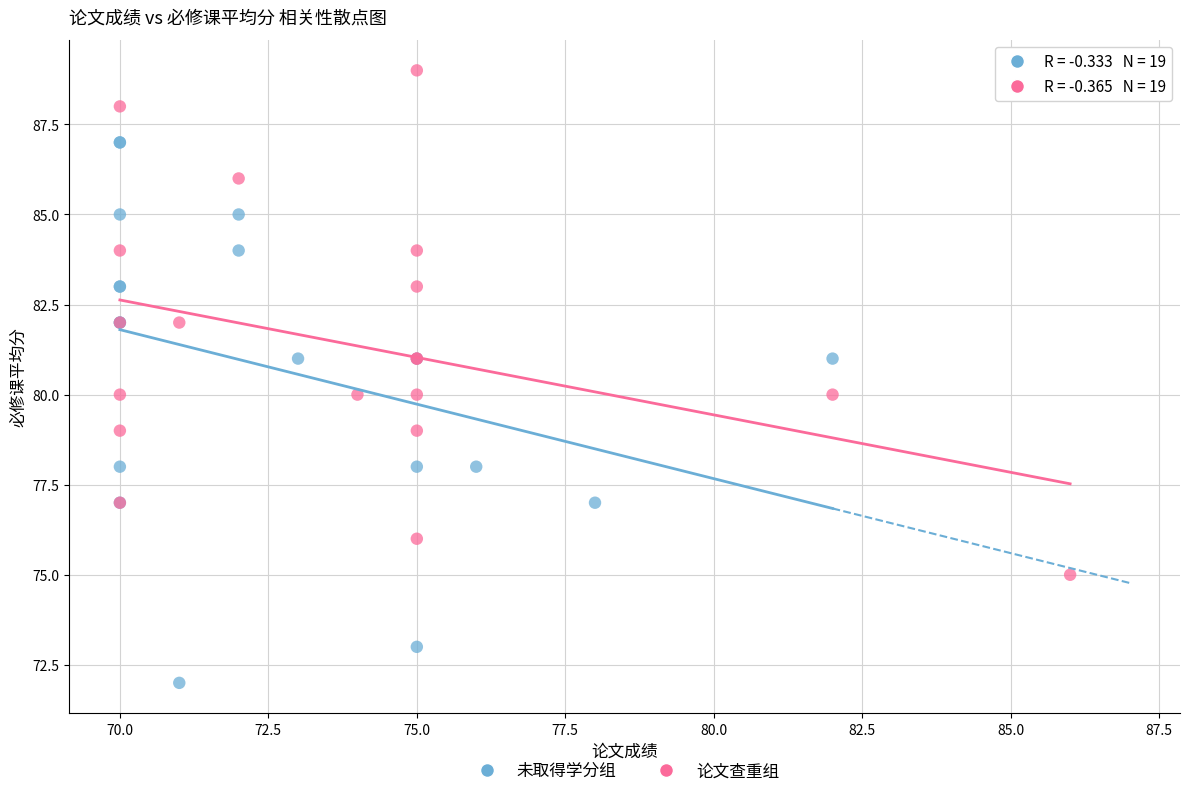

Which series has the widest spread of Y values?

未取得学分组